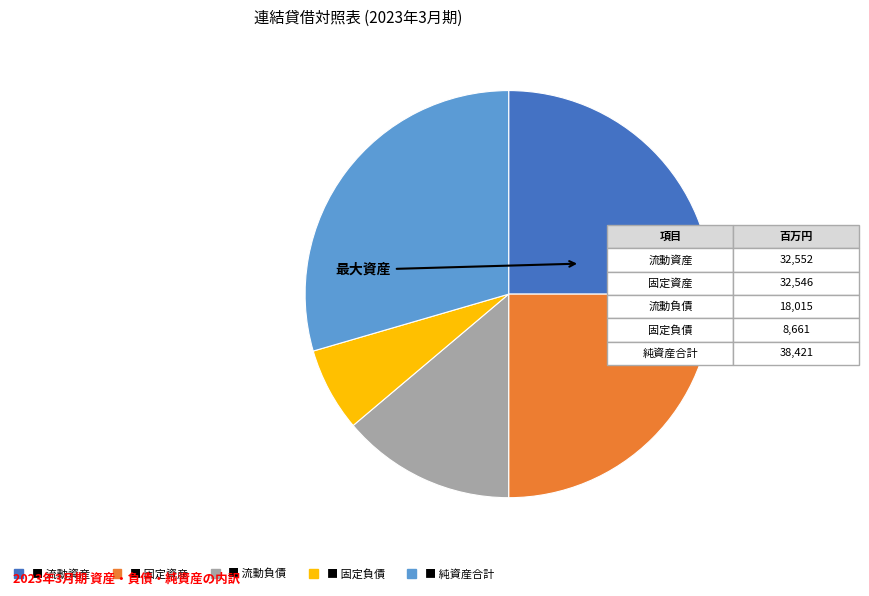

Is there a majority slice in this chart?

No